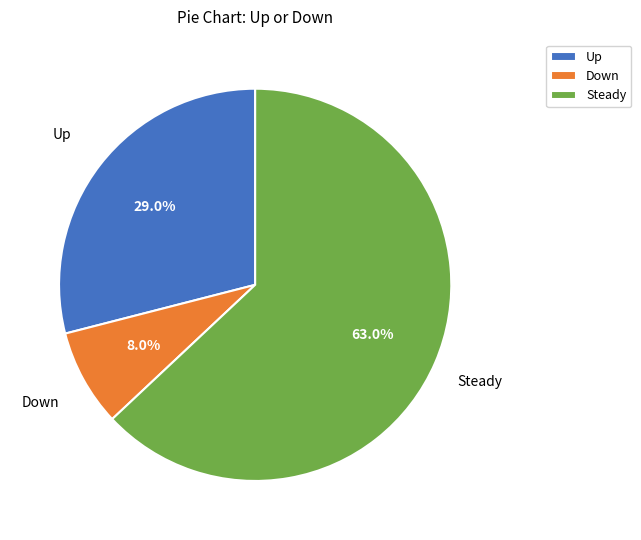

Which slice is the largest?

Steady